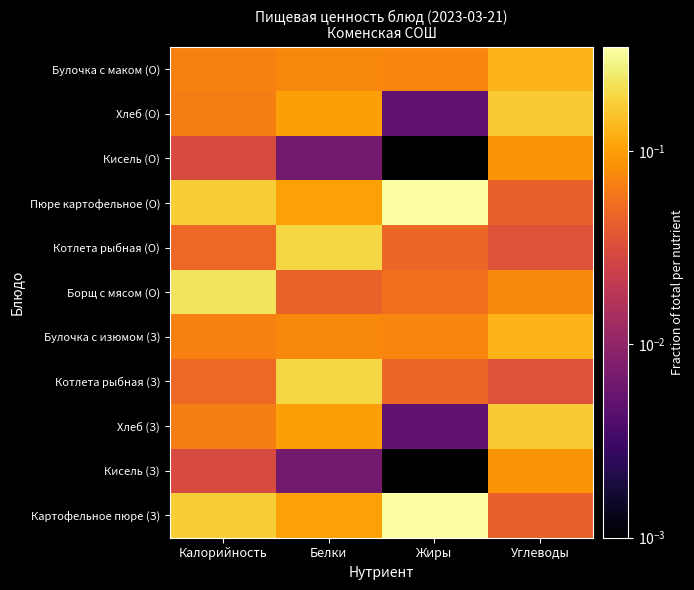

Rank the series by their maximum value, from lowest to highest.

Кисель (З), Кисель (О), Булочка с изюмом (З), Булочка с маком (О), Хлеб (З), Хлеб (О), Котлета рыбная (З), Котлета рыбная (О), Борщ с мясом (О), Картофельное пюре (З), Пюре картофельное (О)